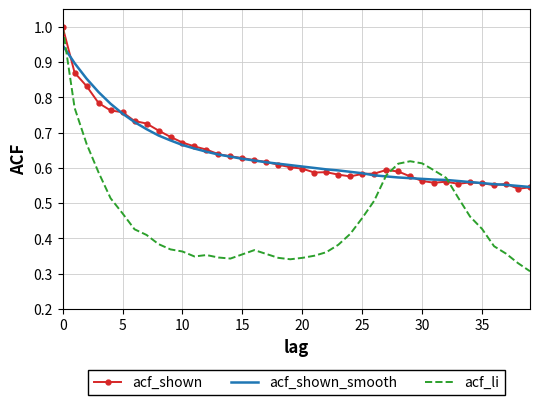

What is the greatest value displayed?

1.0